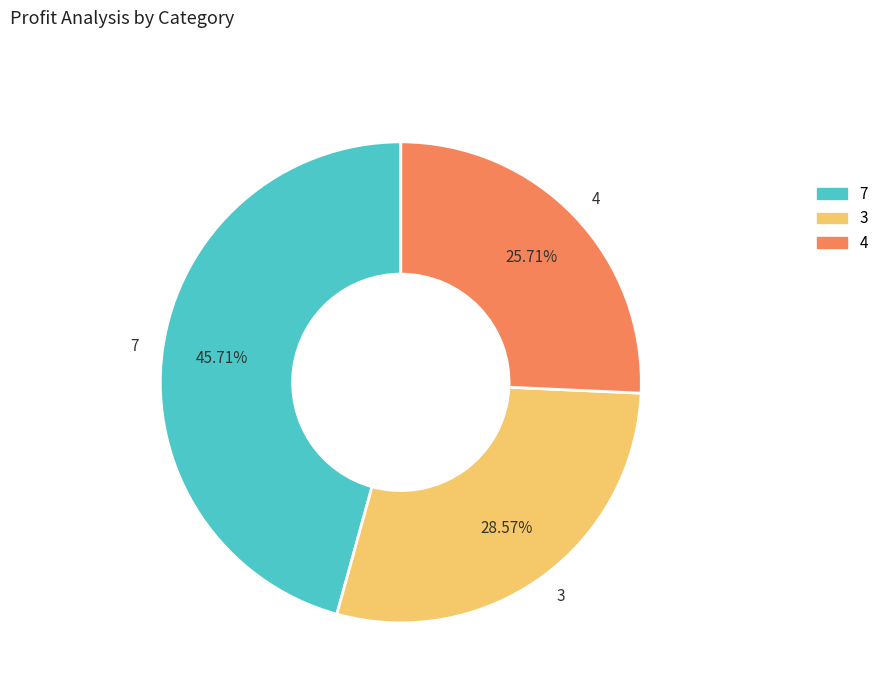

Does any single category account for the majority?

No